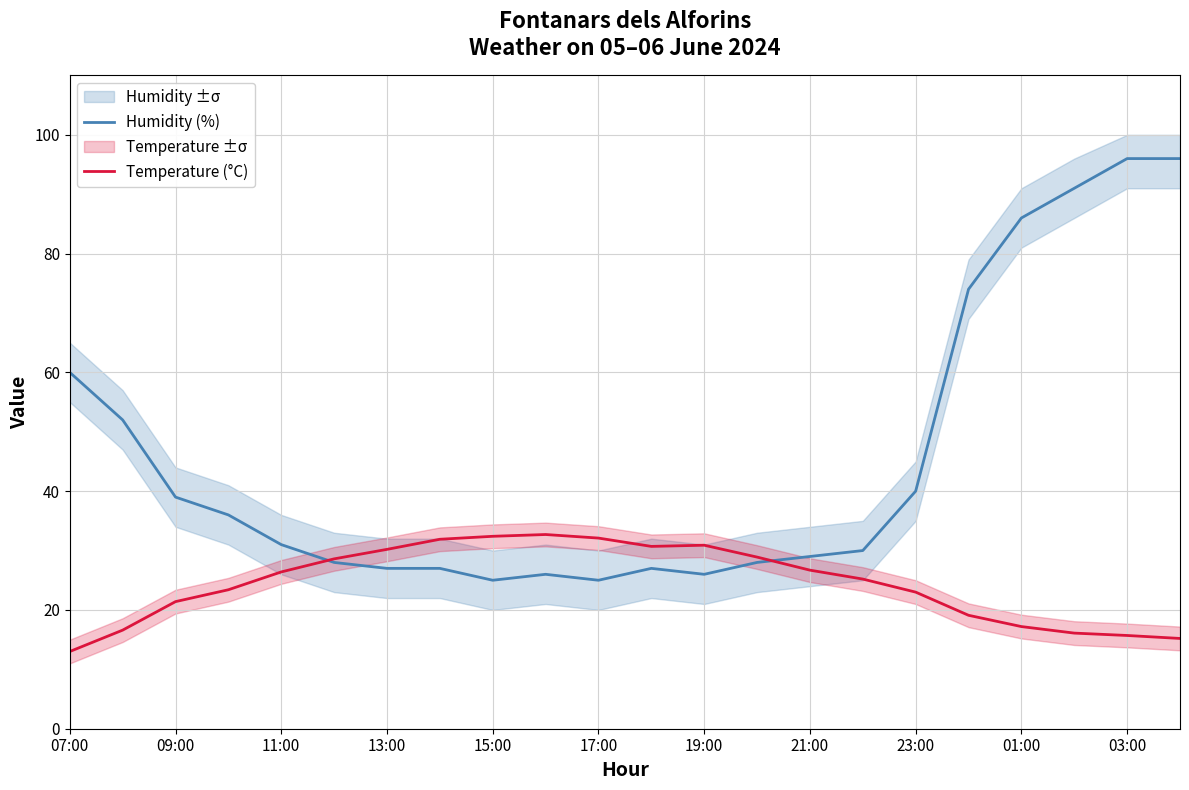

Which category has the lowest value in the Temperature (°C) series?

07:00